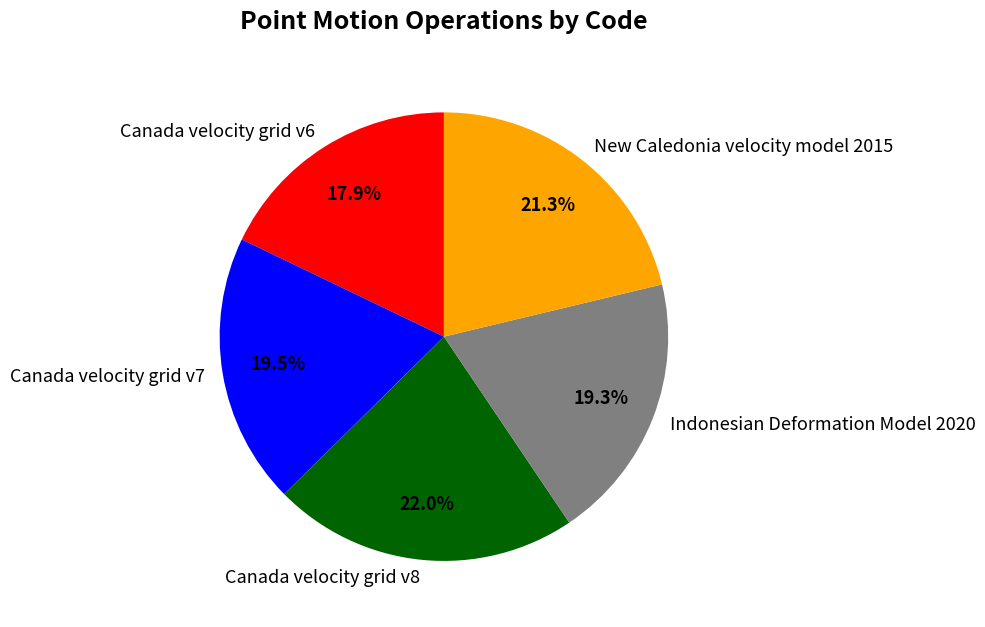

What percentage is the Indonesian Deformation Model 2020 slice, to the nearest percent?

19%